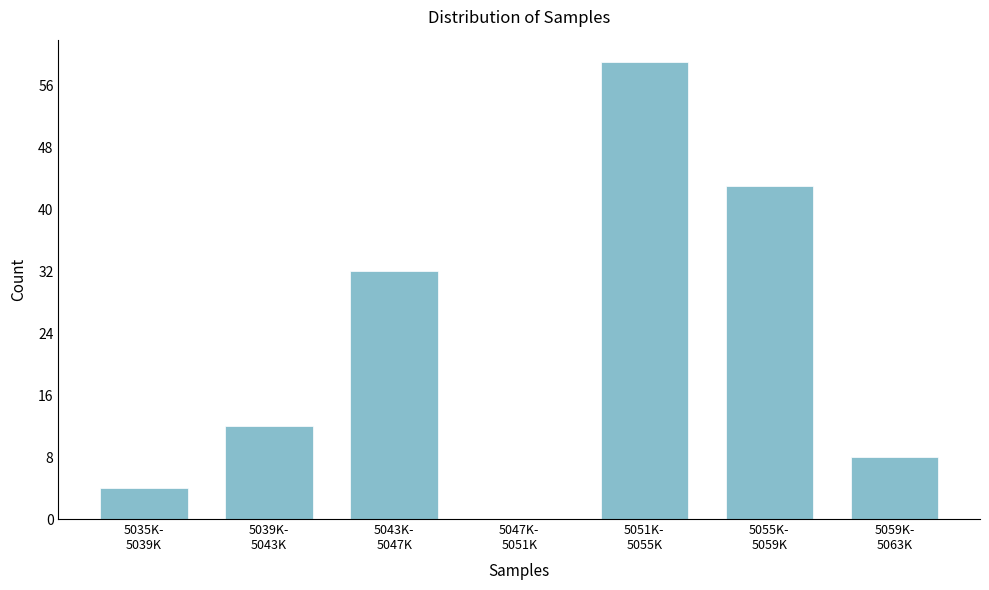

What is the sum of all values?

158